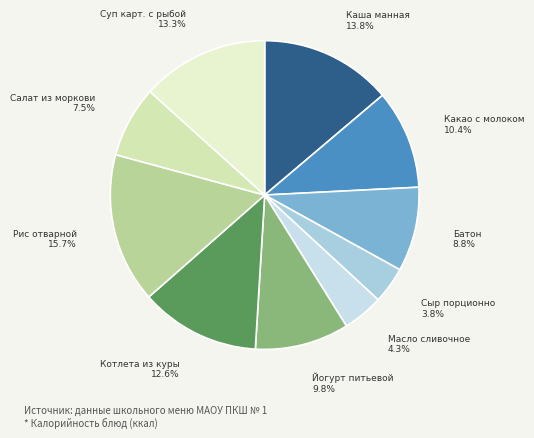

To the nearest percent, what is the average slice percentage?

10%